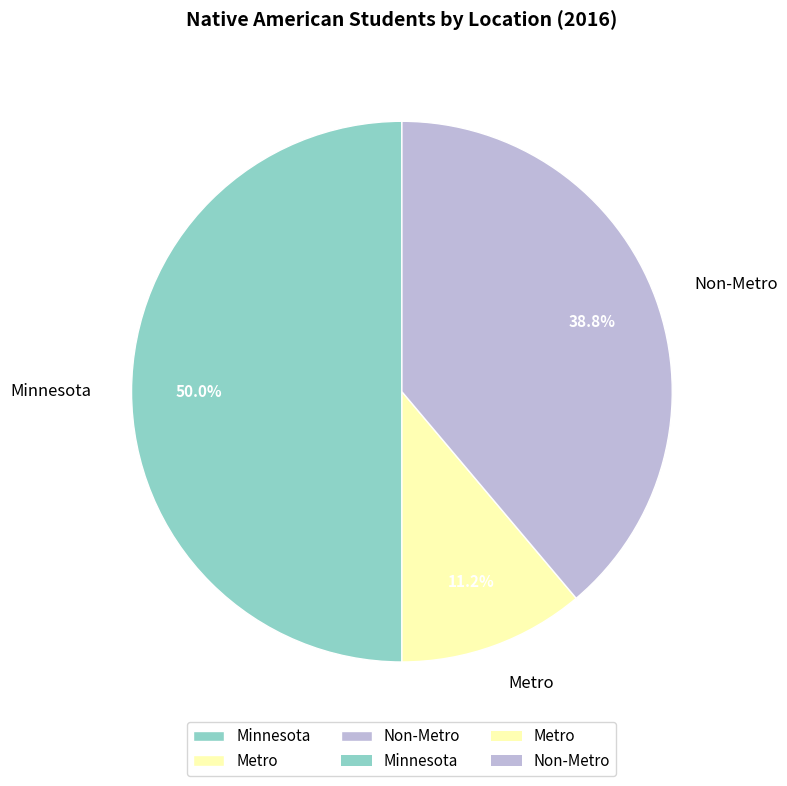

To the nearest percent, what portion does Minnesota represent?

50%